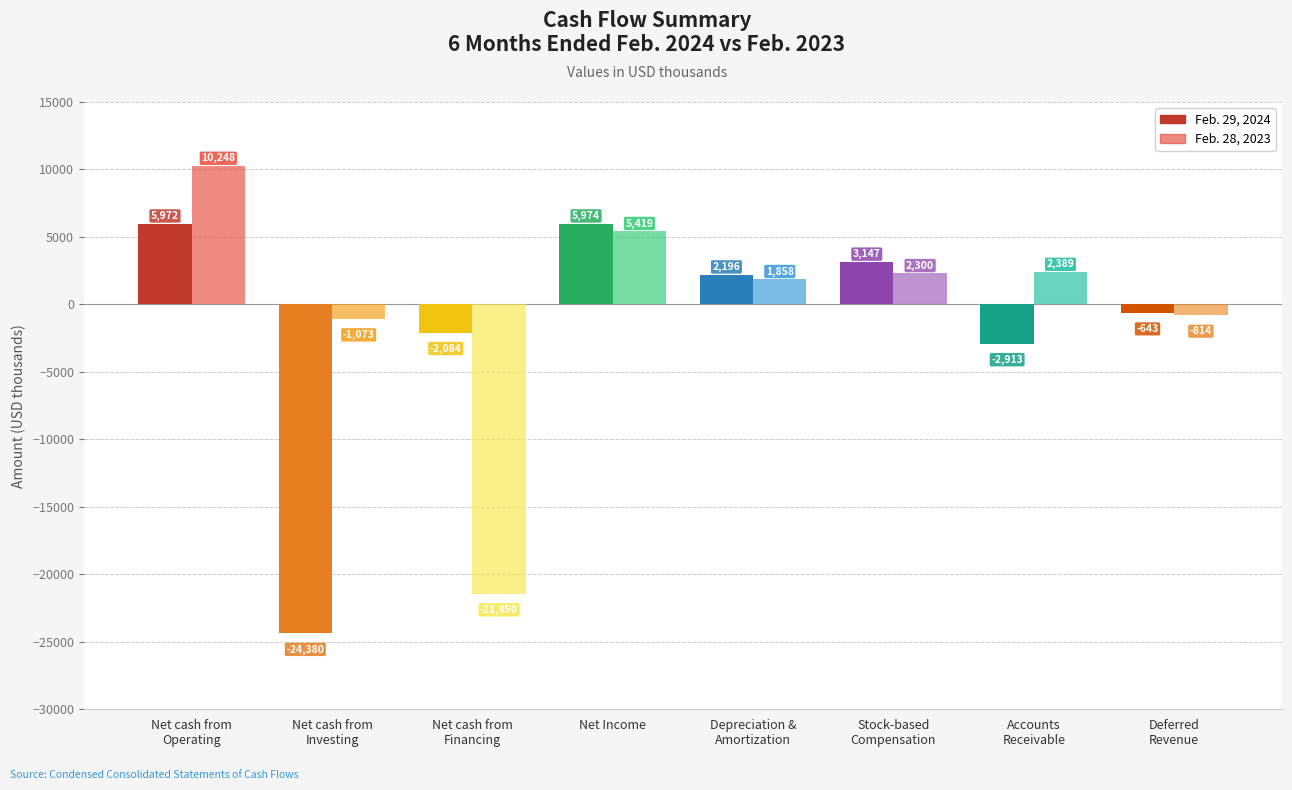

What is the smallest value displayed?

-24380